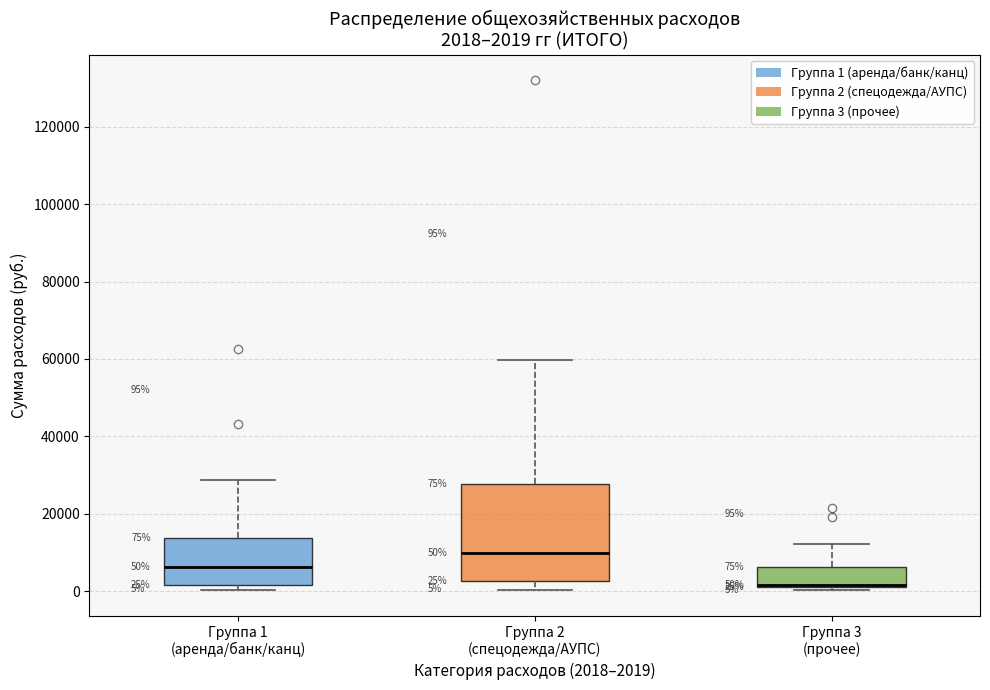

Which box is the tallest, from its lower edge to its upper edge?

Группа 2 (спецодежда/АУПС)